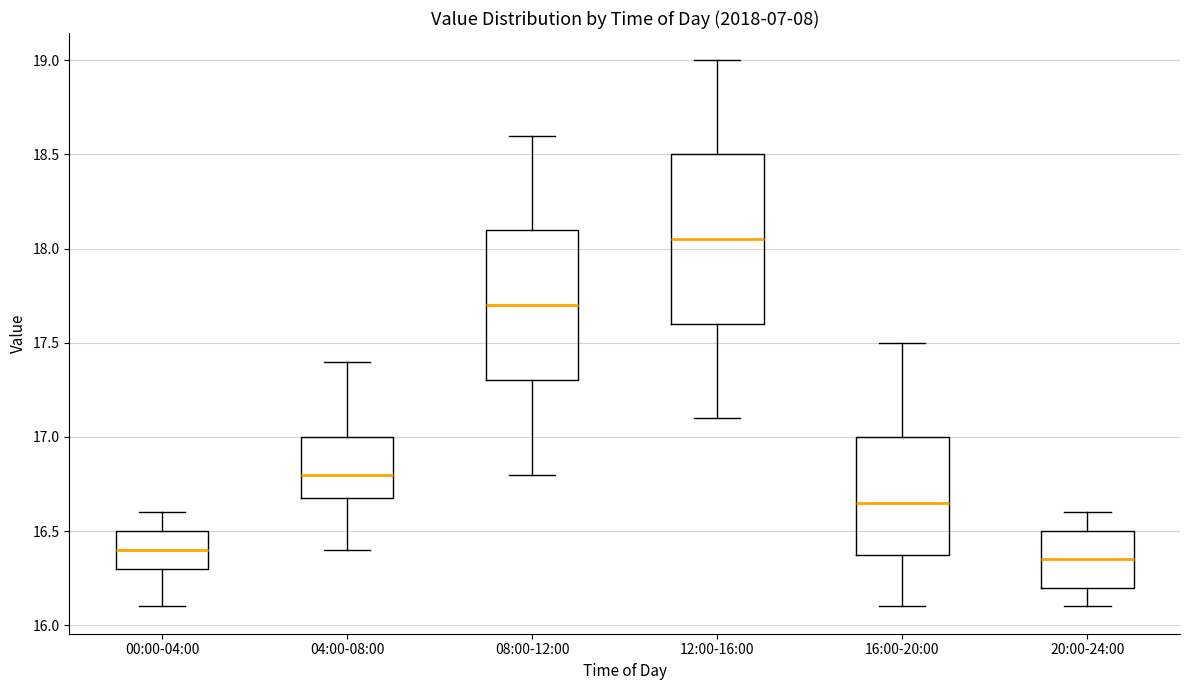

Reading left to right, read every box against the y-axis: the position of its median line, the range the box covers, and the ends of its whiskers. The values are not printed on the chart, so give them approximately, as read against the axis.

00:00-04:00: median 16.40, box 16.30 to 16.50, whiskers 16.10 to 16.60
04:00-08:00: median 16.80, box 16.70 to 17.00, whiskers 16.40 to 17.40
08:00-12:00: median 17.70, box 17.30 to 18.10, whiskers 16.80 to 18.60
12:00-16:00: median 18.05, box 17.60 to 18.50, whiskers 17.10 to 19.00
16:00-20:00: median 16.65, box 16.40 to 17.00, whiskers 16.10 to 17.50
20:00-24:00: median 16.35, box 16.20 to 16.50, whiskers 16.10 to 16.60